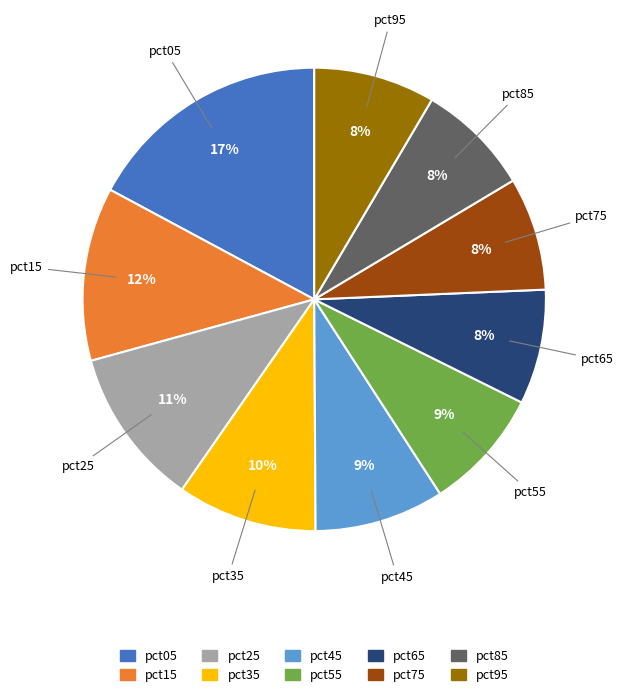

Combined, do pct65 and pct85 account for over 50%?

No